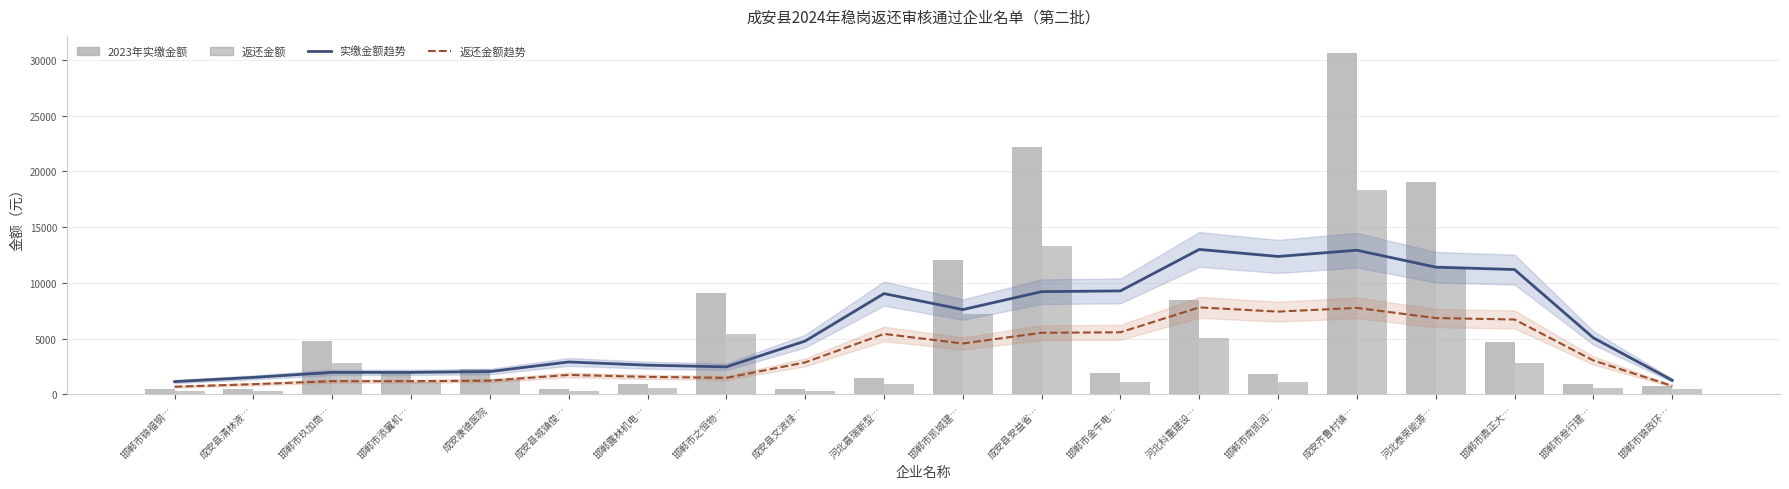

What is the approximate value of 2023年实缴金额 at 邯郸市锦福钢…?

447.2